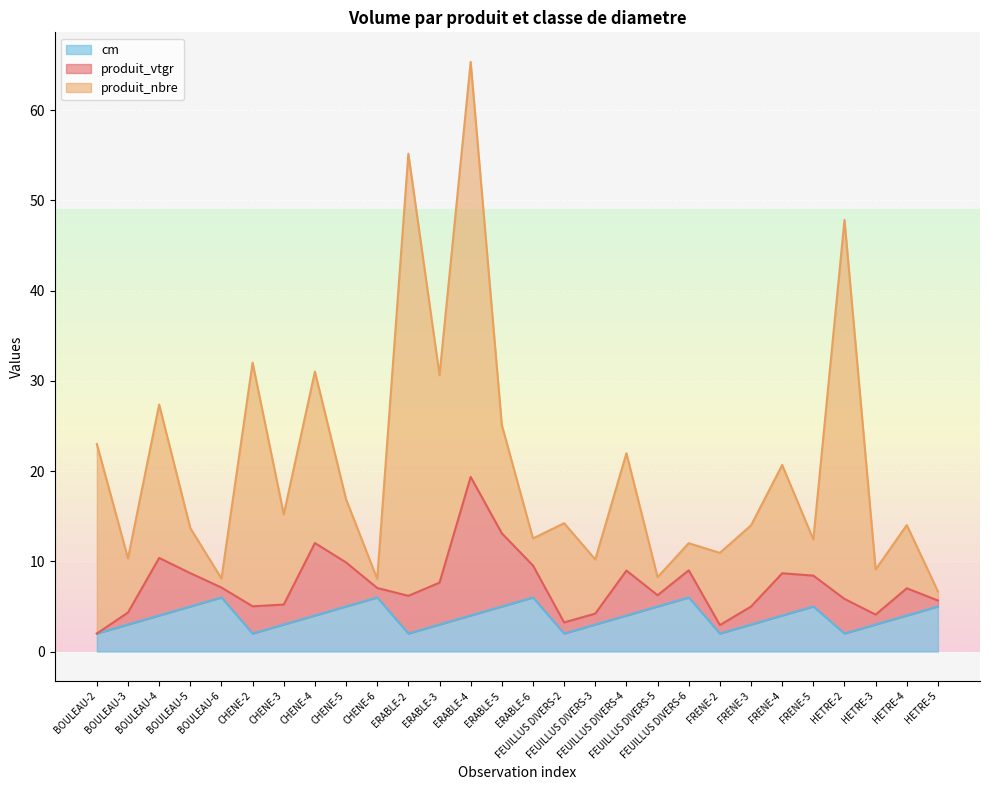

At FRENE-3, list the series in order from largest to smallest.

produit_nbre, cm, produit_vtgr